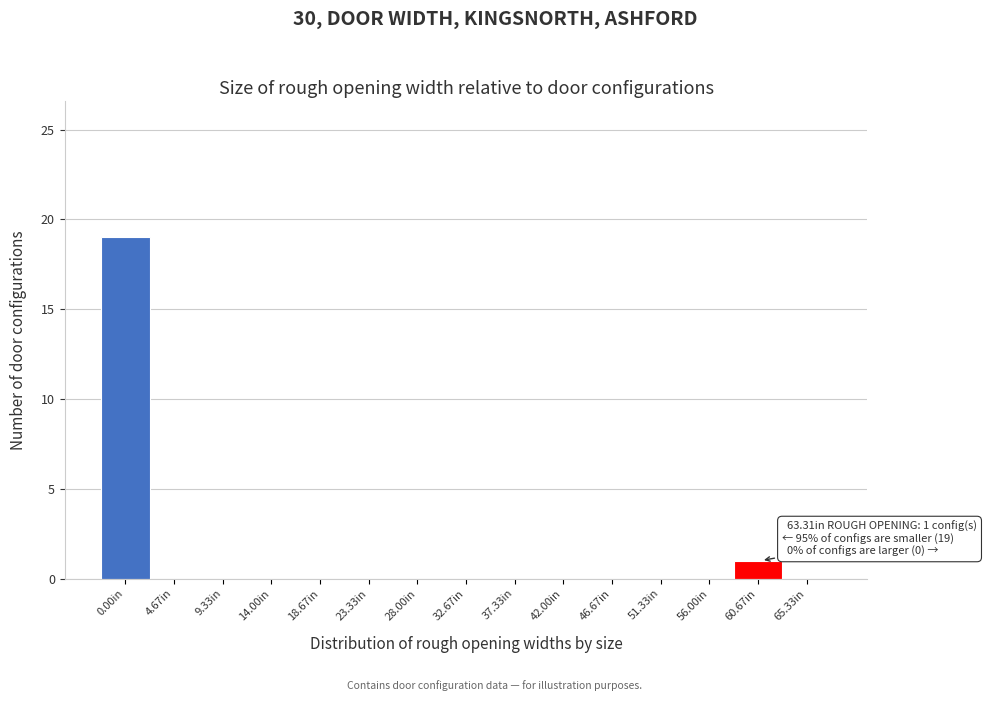

Reading right to left, extract all data points from this chart.

65.33in=0	60.67in=1	56.00in=0	51.33in=0	46.67in=0	42.00in=0	37.33in=0	32.67in=0	28.00in=0	23.33in=0	18.67in=0	14.00in=0	9.33in=0	4.67in=0	0.00in=19